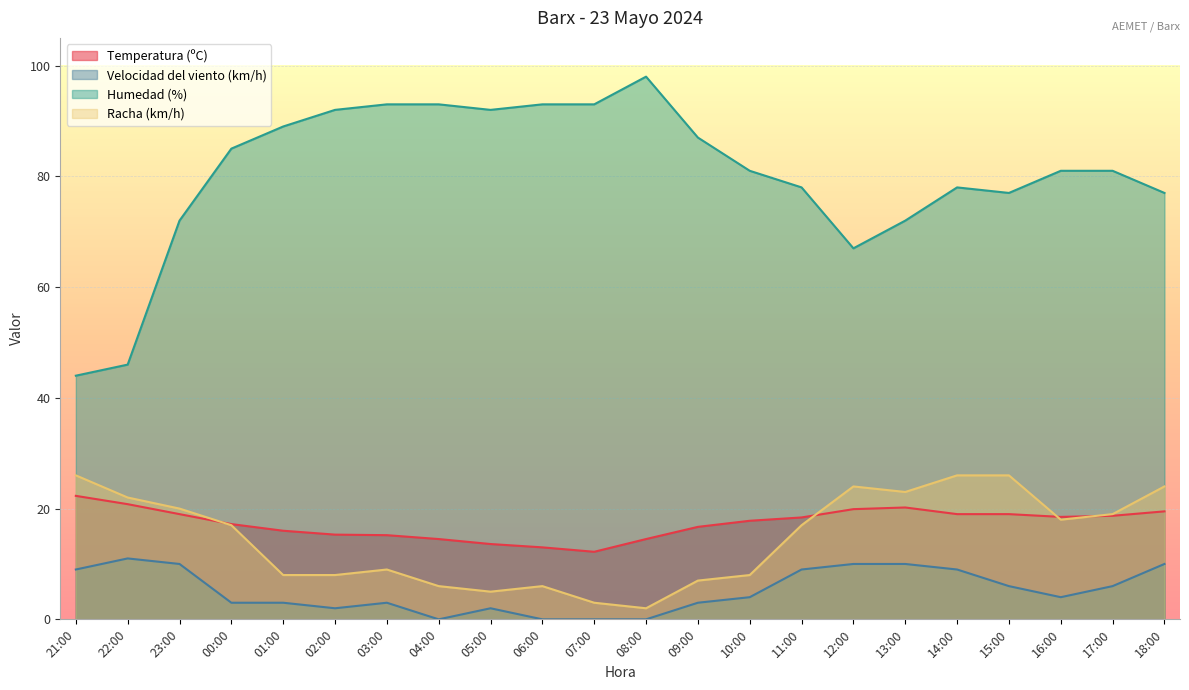

What is the label of the 11th point from the right?

08:00